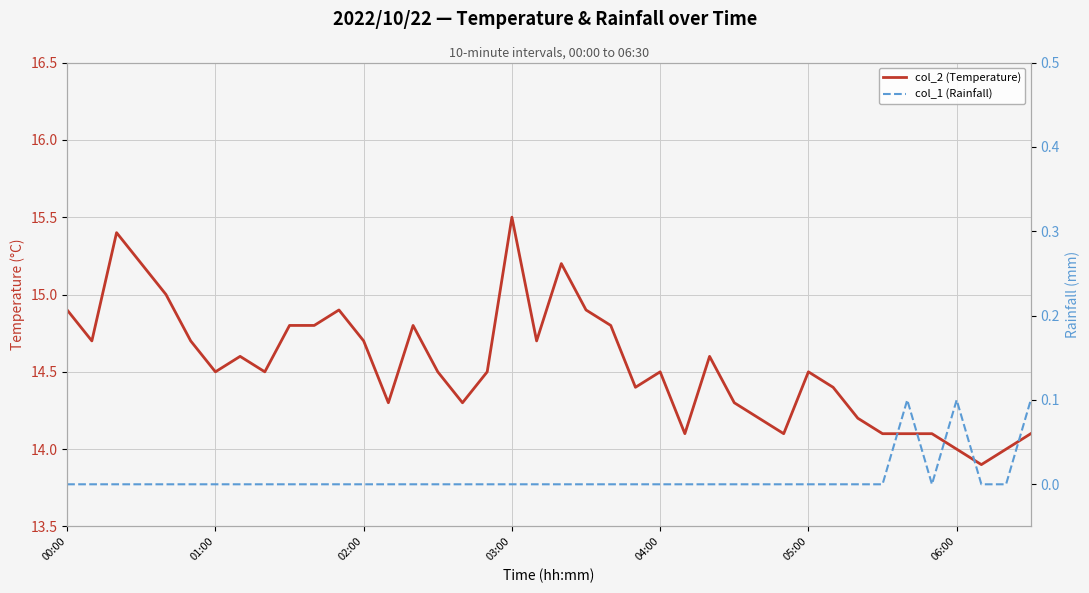

Is the value of col_2 (Temperature) at 19 greater than the value of col_1 (Rainfall) at 36?

Yes